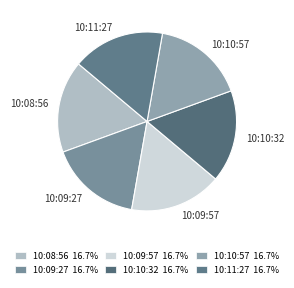

Does 10:09:57 represent more than half of the total?

No